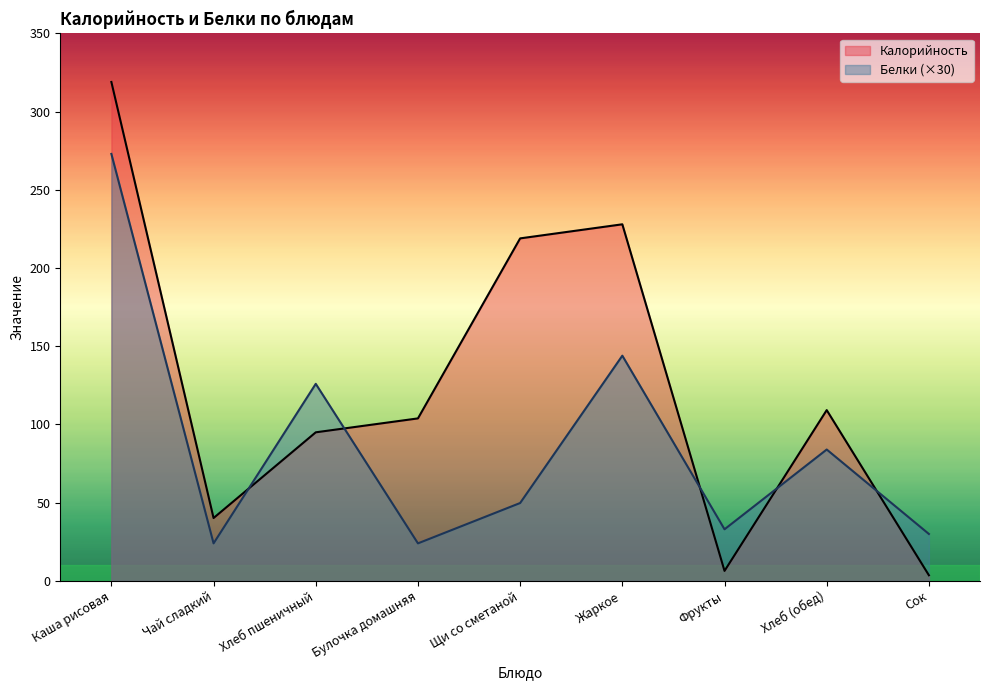

After their last crossing, which series has the higher values: Белки or Калорийность?

Белки